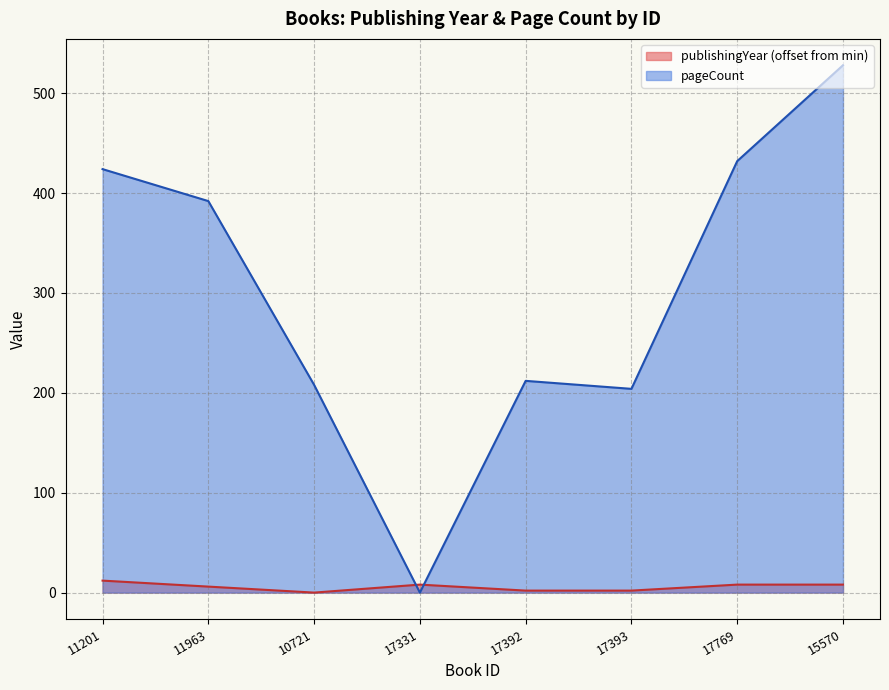

Does the chart have visible grid lines?

Yes